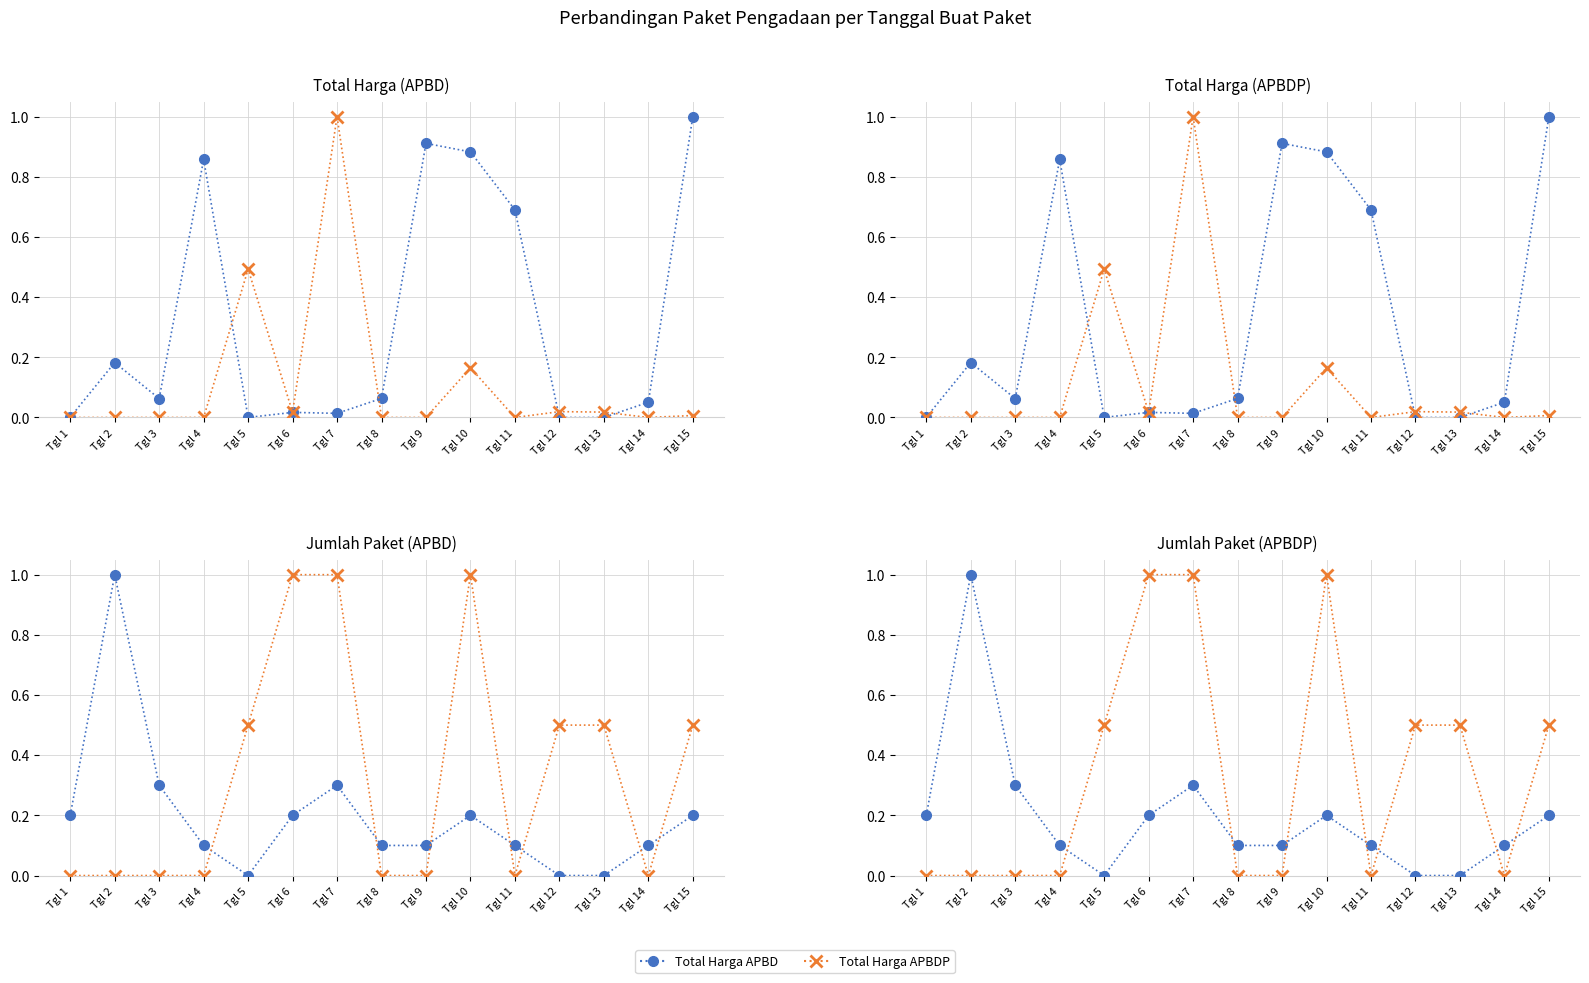

Where is Total Harga APBDP nearest to the value 0?

Tgl 1